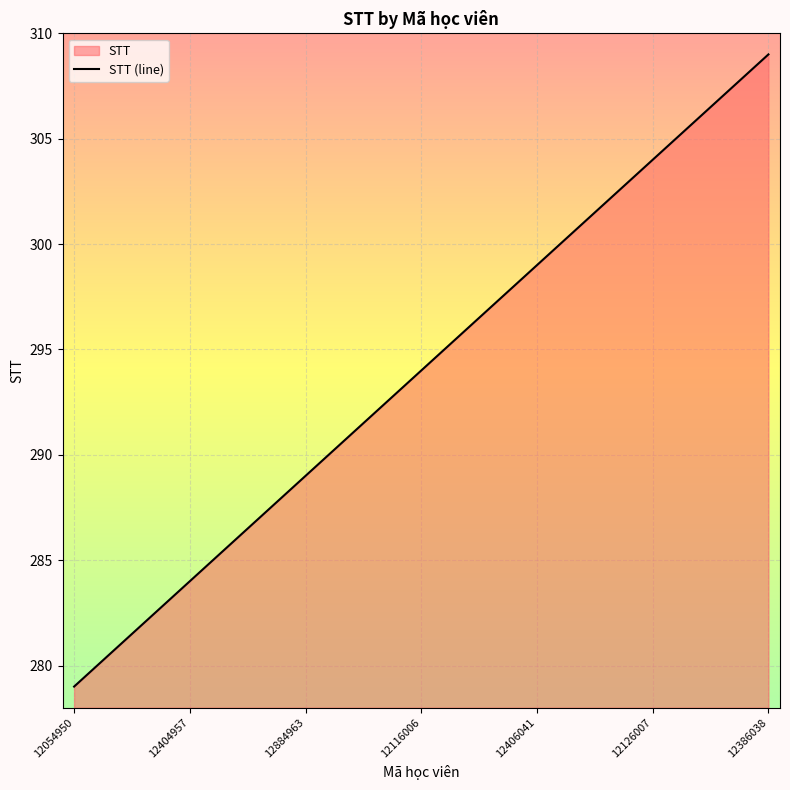

What is the label of the 19th point from the right?

12